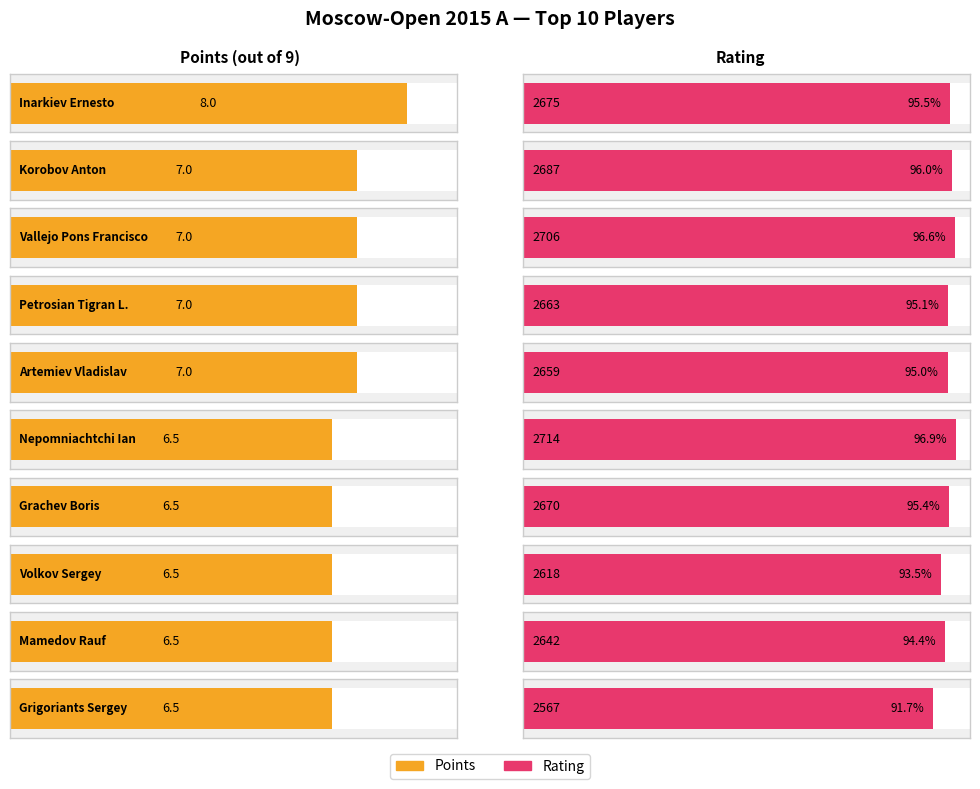

What is the spread (max minus min) of values at Korobov Anton?

2680.0